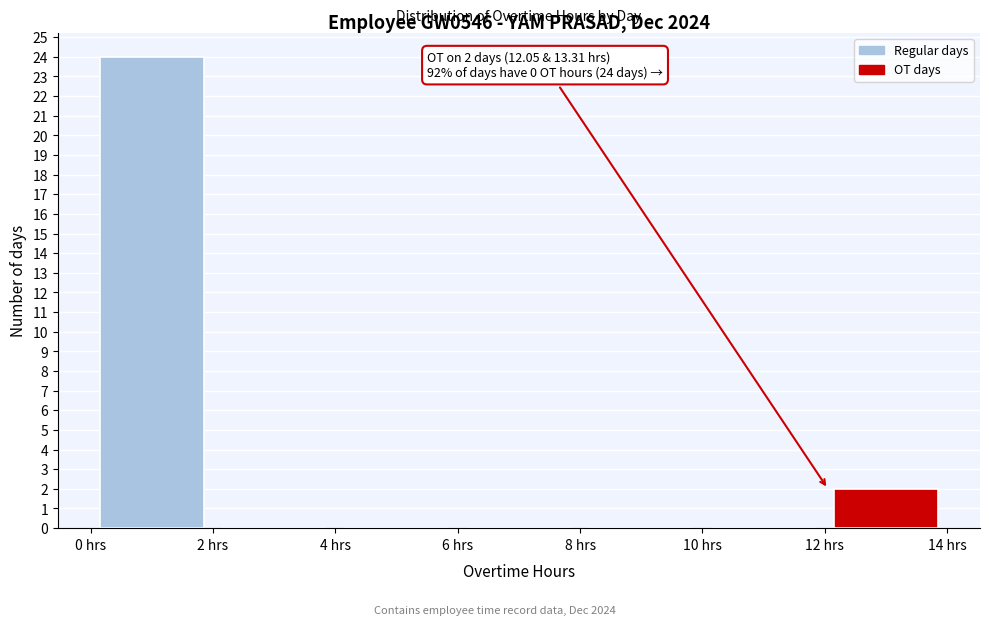

Over which range of the x-axis is the bar tallest?

0 to 2